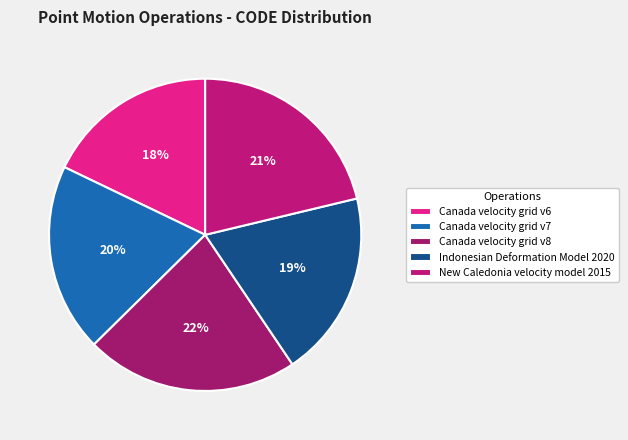

How many segments does this pie chart have?

5